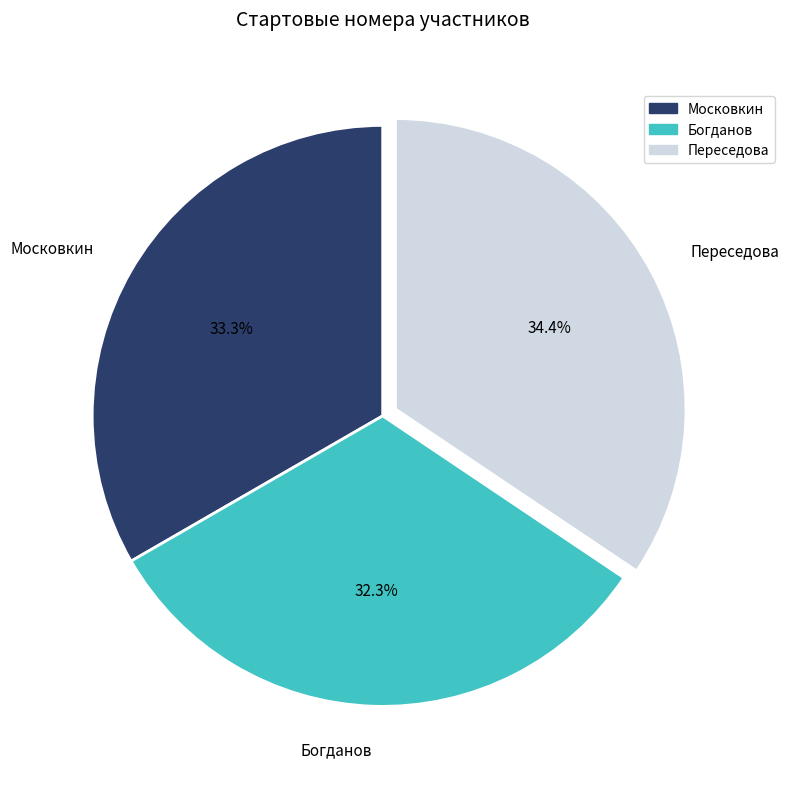

Do Переседова and Богданов together represent more than half of the pie?

Yes